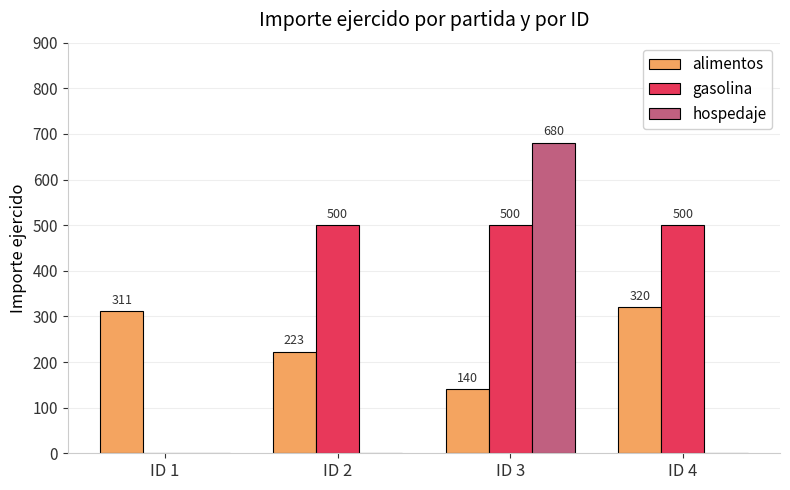

Reading left to right, extract all data points from this chart.

alimentos: 311	223	140	320
gasolina: 0	500	500	500
hospedaje: 0	0	680	0